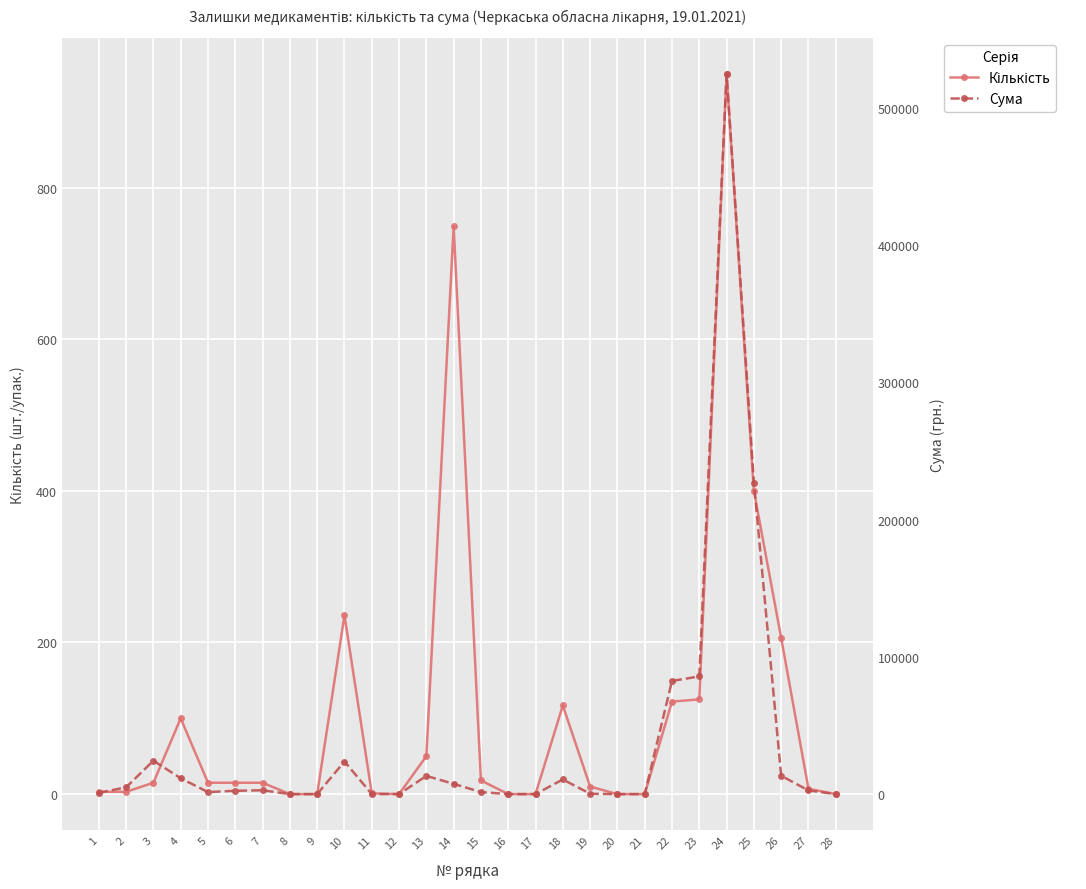

Reading left to right, extract all data points from this chart.

Кількість: 1=3.0	2=3.0	3=15.0	4=100.0	5=15.0	6=15.0	7=15.0	8=0.0	9=0.0	10=236.0	11=1.0	12=0.0	13=50.0	14=749.0	15=18.0	16=0.0	17=0.0	18=117.0	19=10.0	20=0.0	21=0.0	22=122.0	23=125.0	24=950.0	25=400.0	26=206.0	27=7.0	28=0.0
Сума: 1=960.0	2=4933.6	3=24369.3	4=11538.8	5=1470.0	6=2415.0	7=2798.1	8=0.0	9=0.0	10=23758.1	11=40.0	12=0.0	13=13254.6	14=7490.0	15=1470.0	16=0.0	17=0.0	18=10684.8	19=266.7	20=0.0	21=0.0	22=82467.9	23=85772.0	24=524854.5	25=227072.9	26=13376.1	27=2660.0	28=0.0